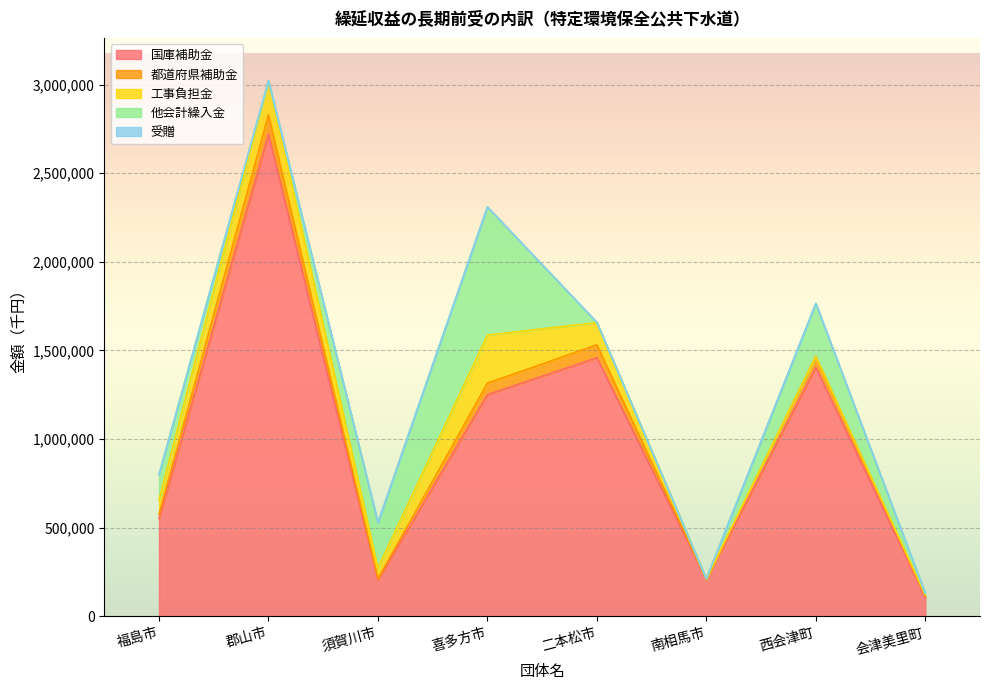

What position from the right is 福島市?

8